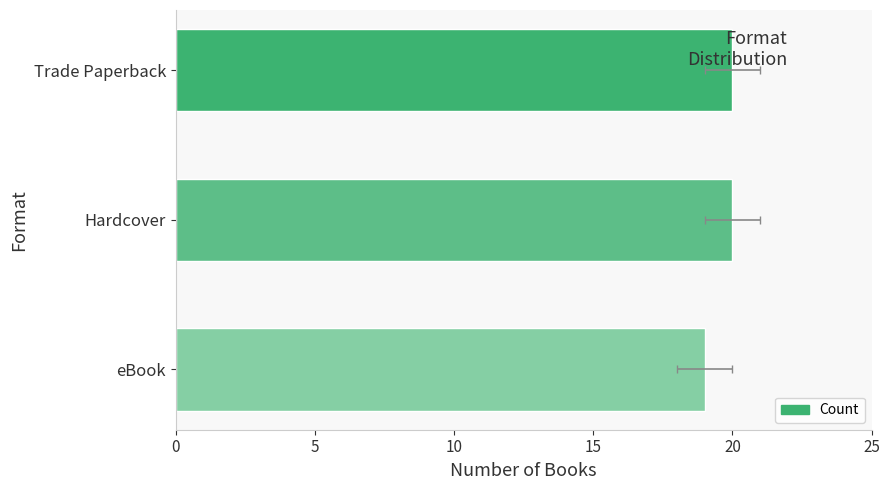

What is the minimum value shown in the chart?

19